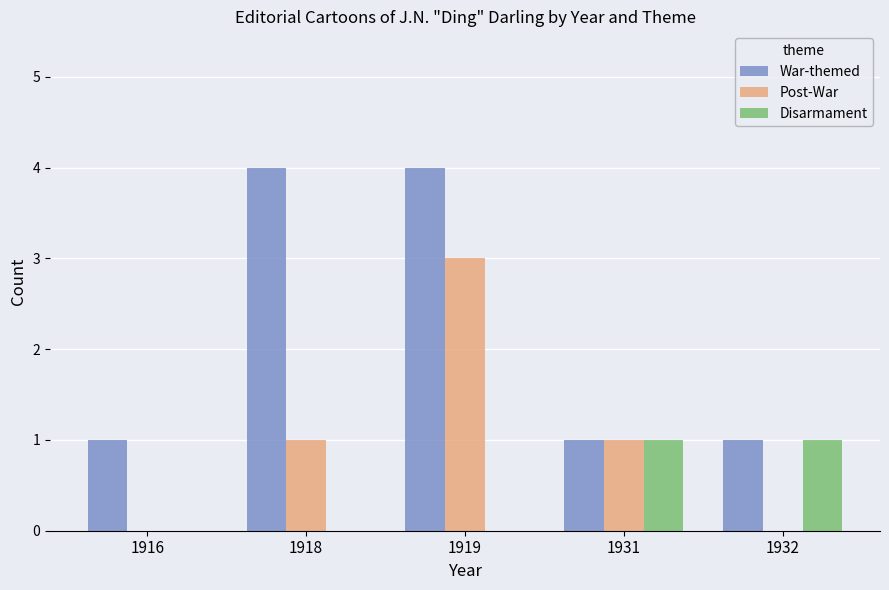

How many groups of bars are there?

5